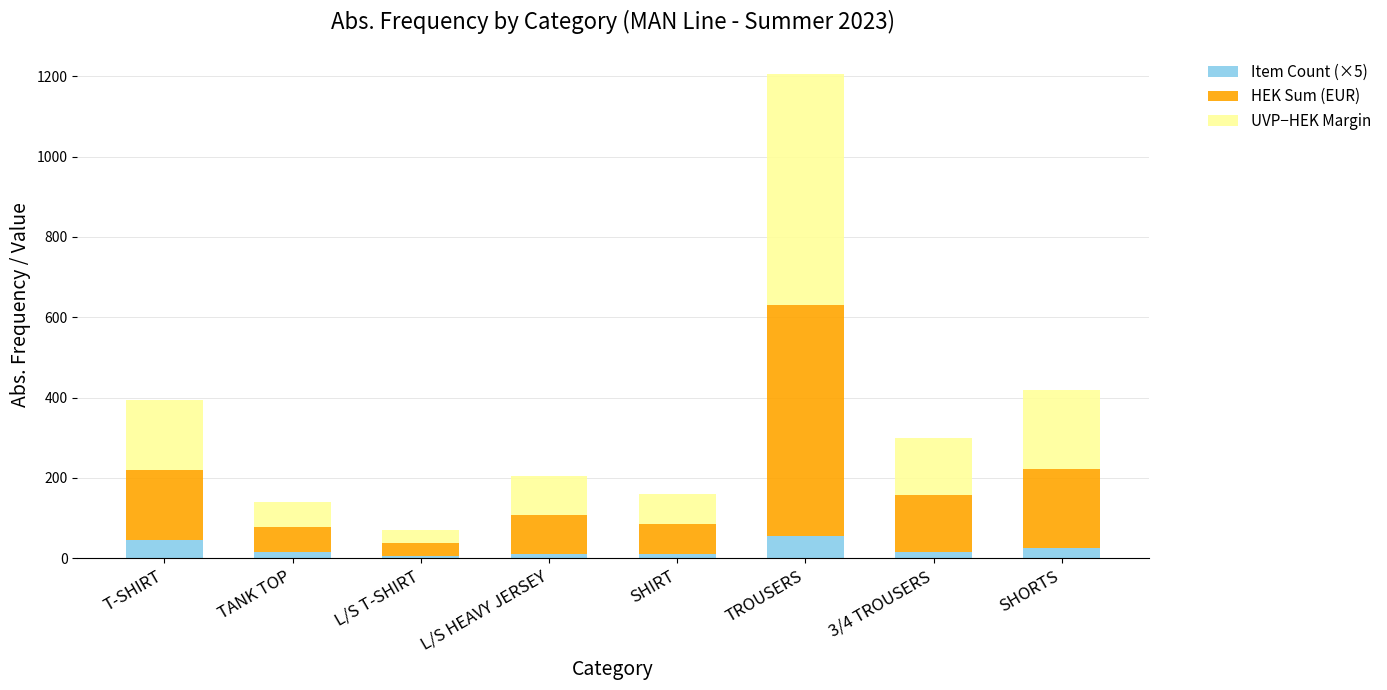

What is the difference between the maximum and second lowest values in the Item Count (×5) series?

45.0